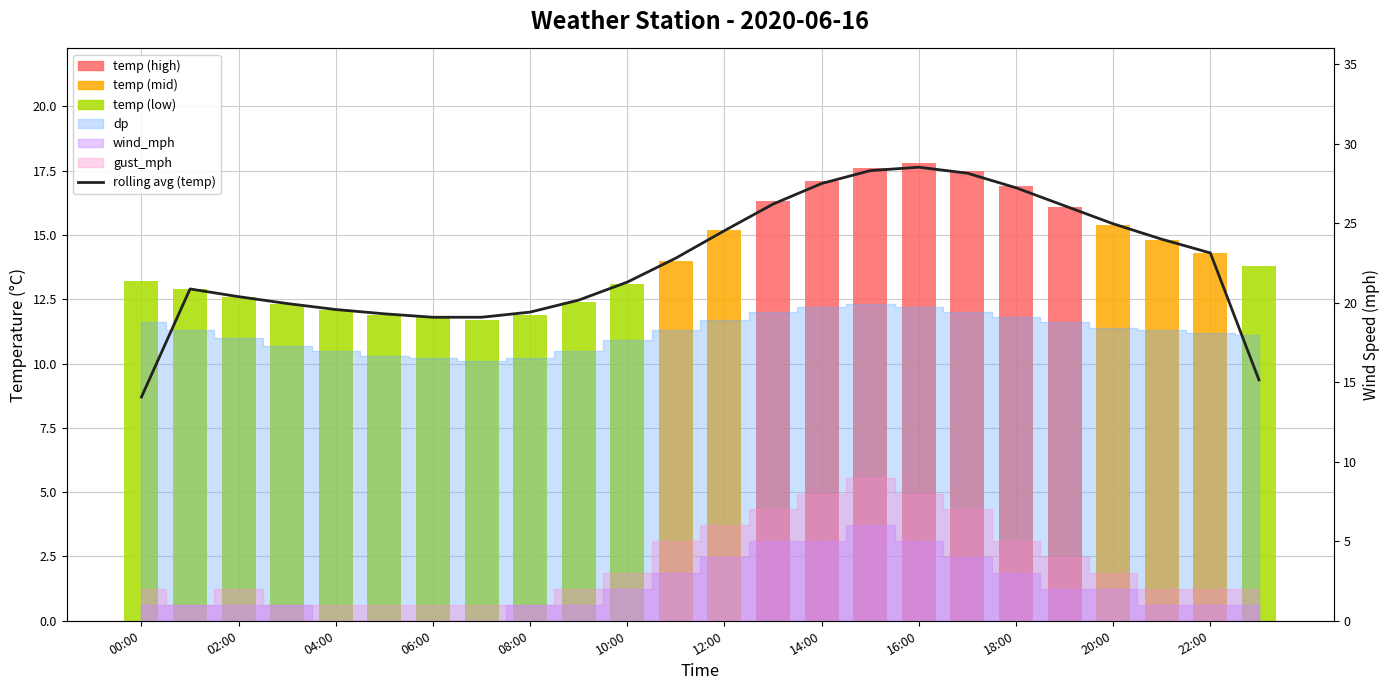

What is the sum of the values at 22:00 and 12:00?

29.5